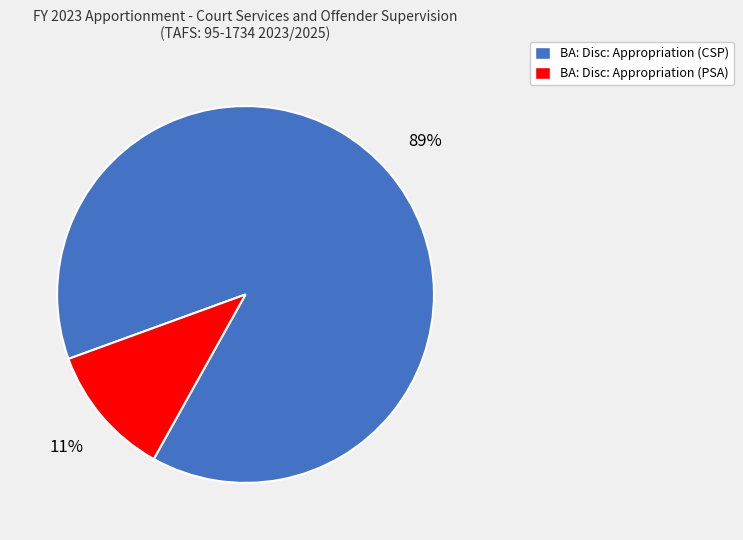

Does BA: Disc: Appropriation (CSP) represent more than half of the total?

Yes